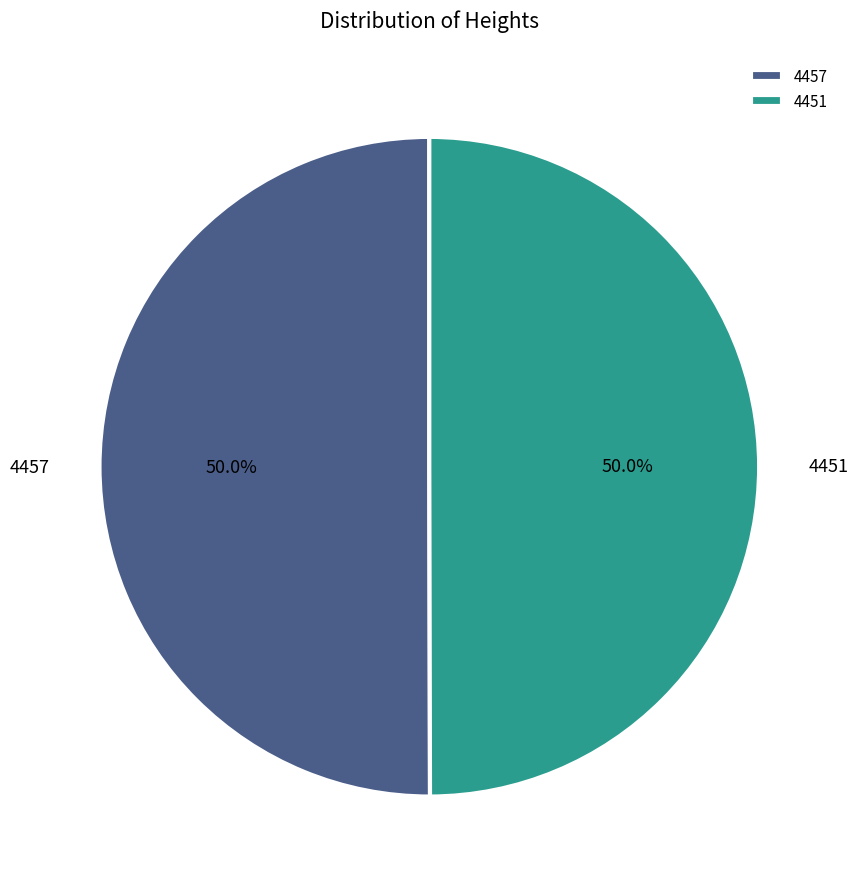

What percentage is the 4451 slice, to the nearest percent?

50%